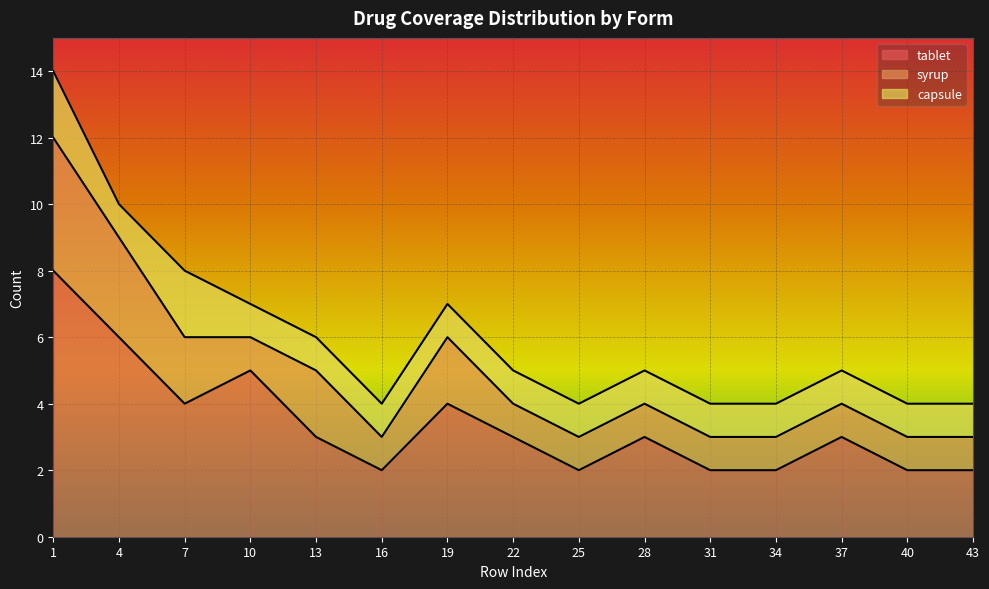

What is the average value of the tablet series?

3